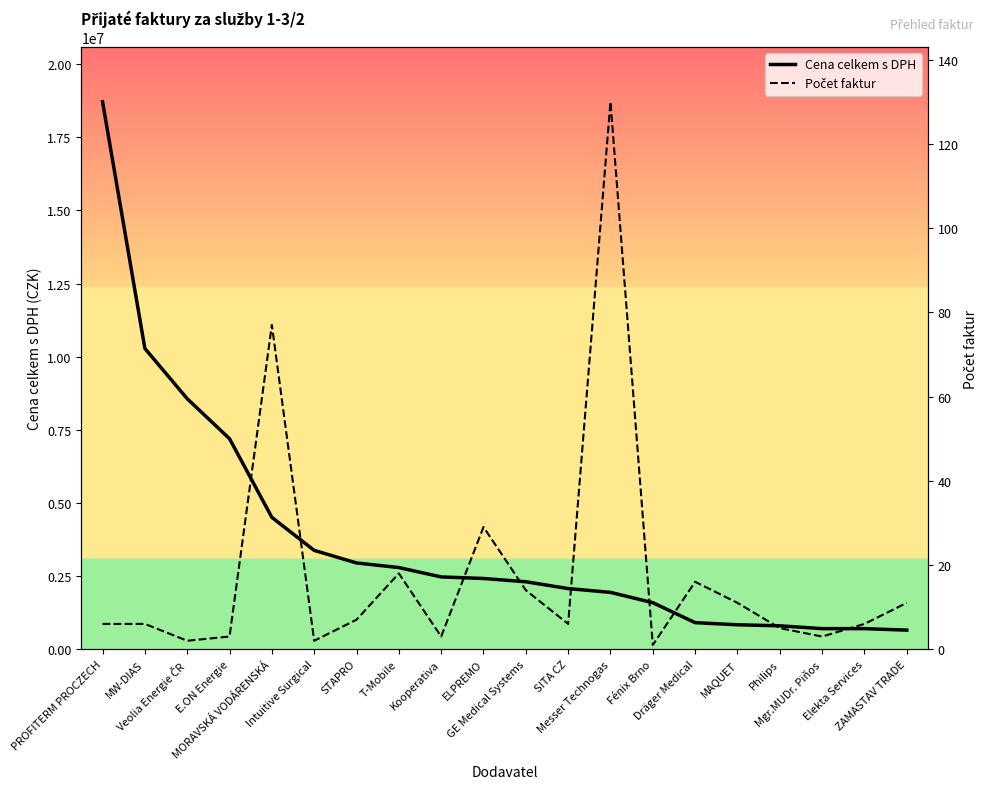

Which series changed the most between Veolia Energie ČR and STAPRO?

Cena celkem s DPH